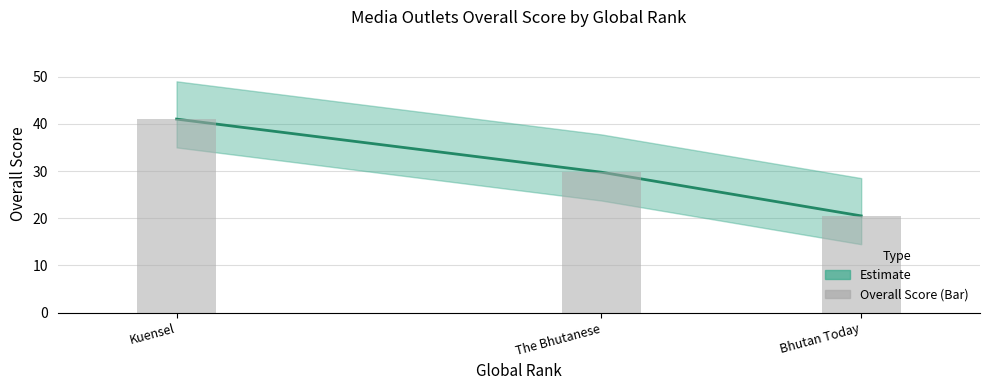

What is the sum of the Overall Score values at Kuensel and The Bhutanese?

70.8